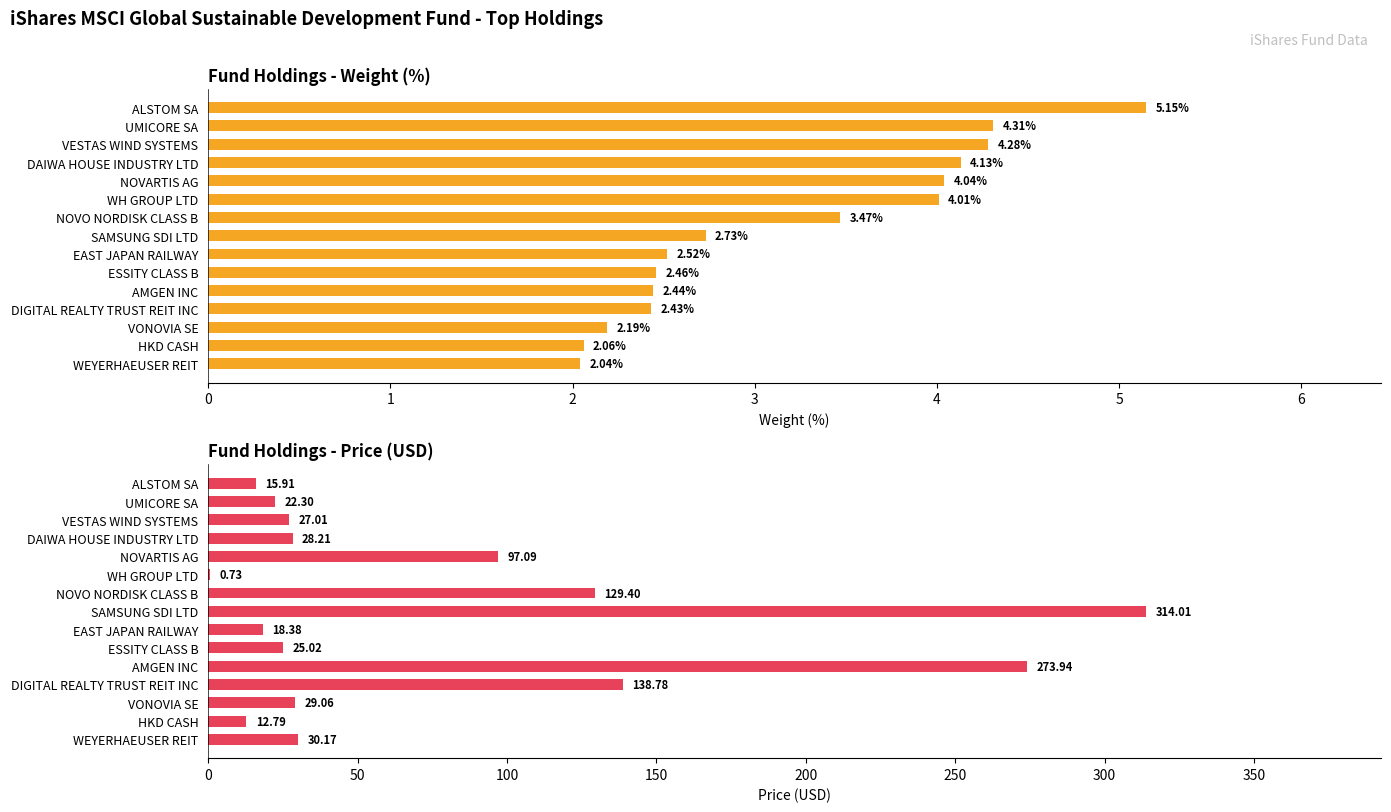

What is the difference between the highest and lowest values at ESSITY CLASS B?

22.6